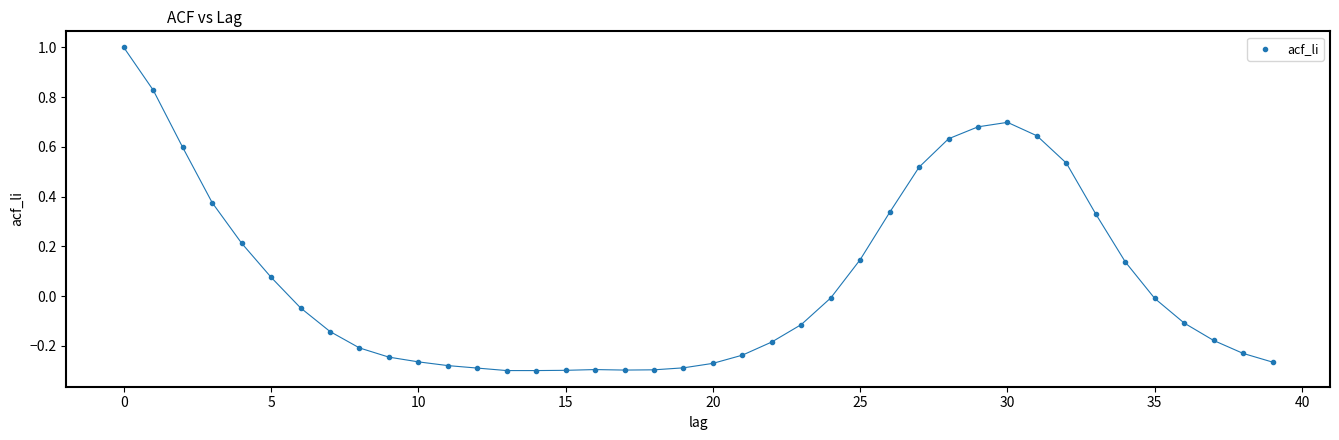

What is the range of Y values (max minus min)?

1.3